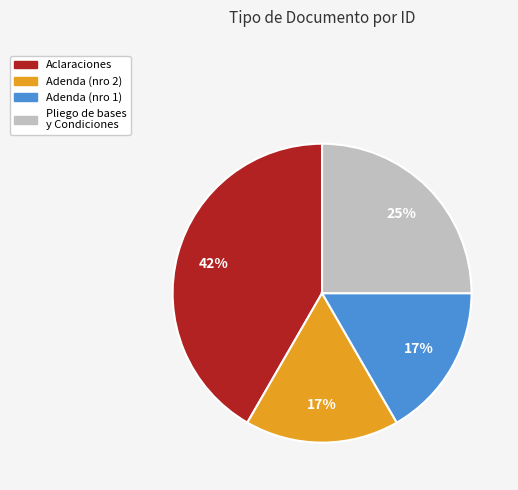

Is the sum of Aclaraciones and Pliego de bases y Condiciones greater than half?

Yes